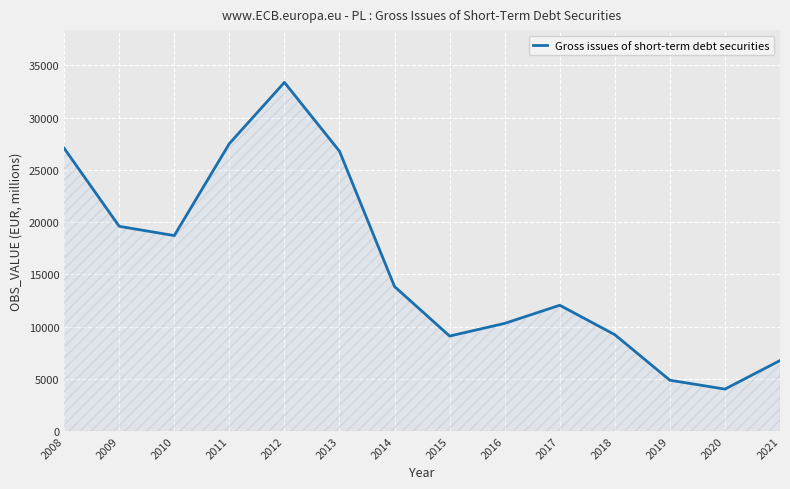

What is the maximum value shown in the chart?

33362.3